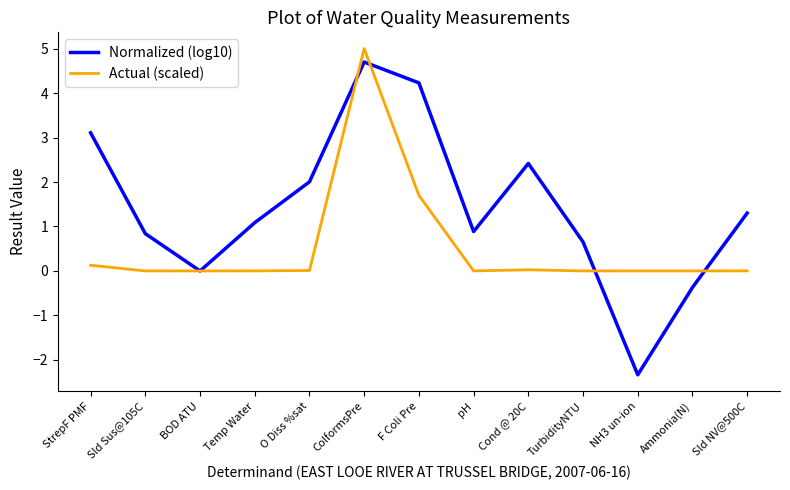

What is the difference between the Normalized (log10) values at StrepF PMF and Ammonia(N)?

3.5